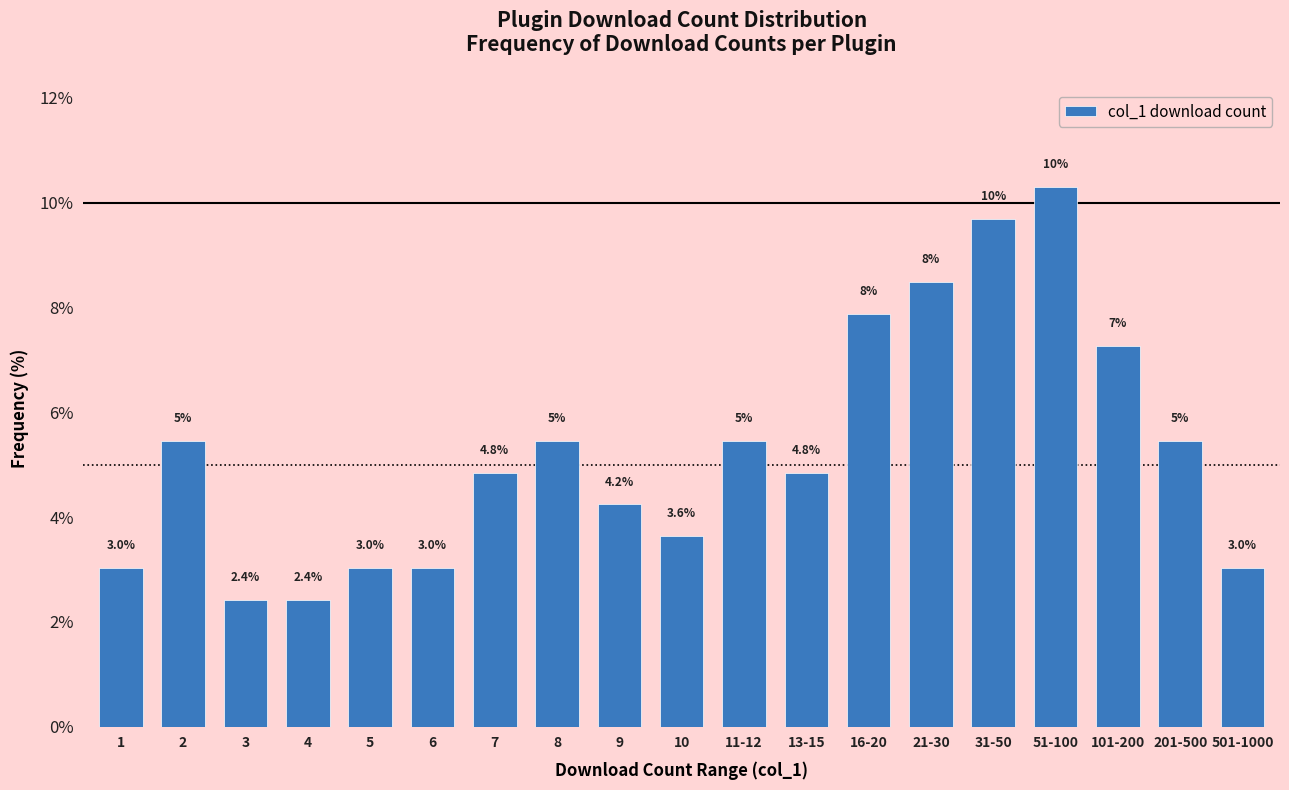

What is the label of the 15th bar from the right?

5